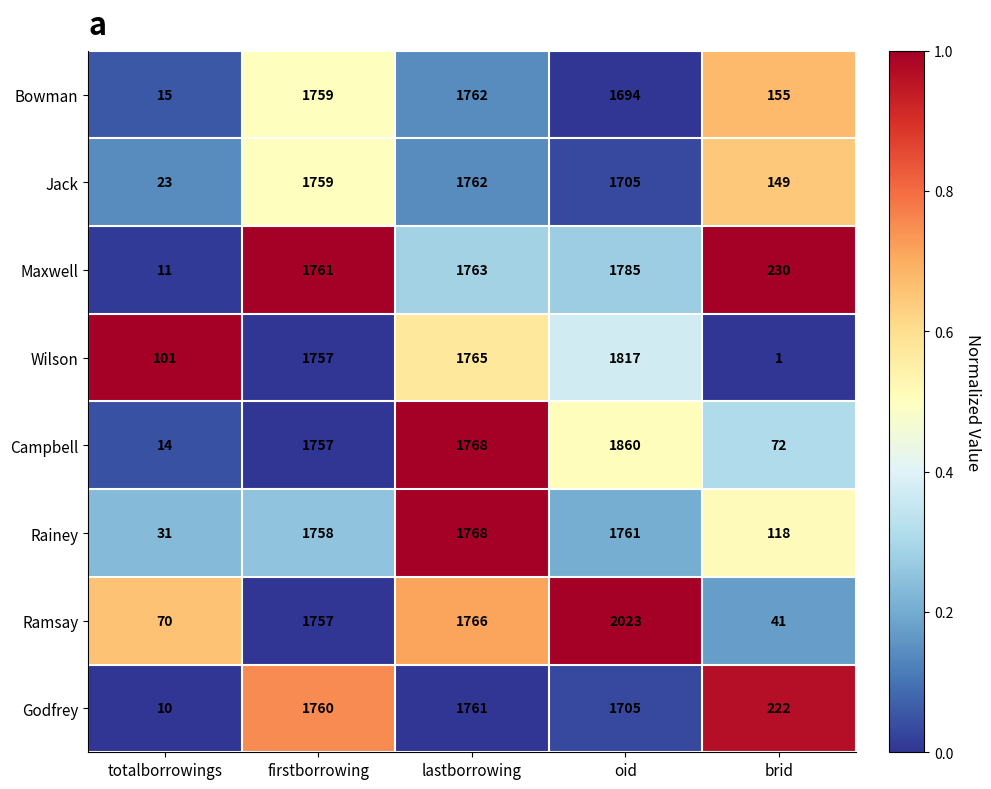

List the labels in order of Jack value, largest first.

lastborrowing, firstborrowing, oid, brid, totalborrowings